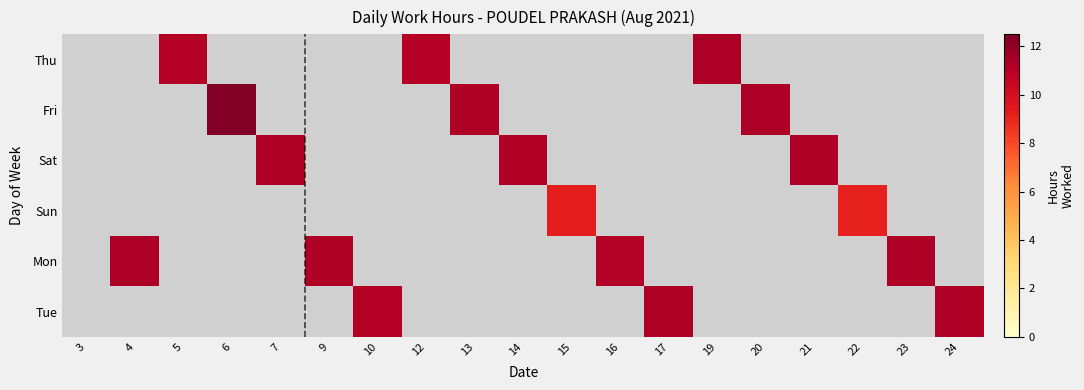

How many data points does each series have?

19